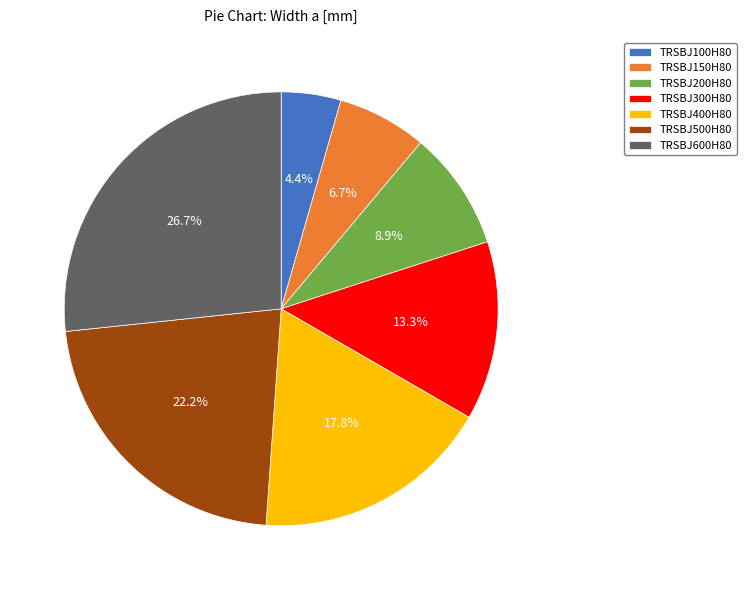

Count the number of slices in the pie.

7